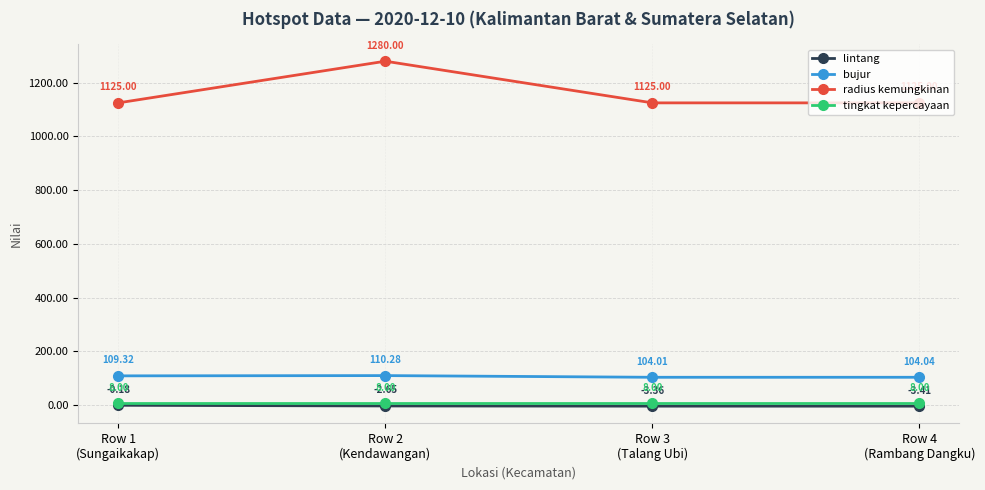

Is the value of tingkat kepercayaan at Row 1
(Sungaikakap) greater than the value of bujur at Row 2
(Kendawangan)?

No